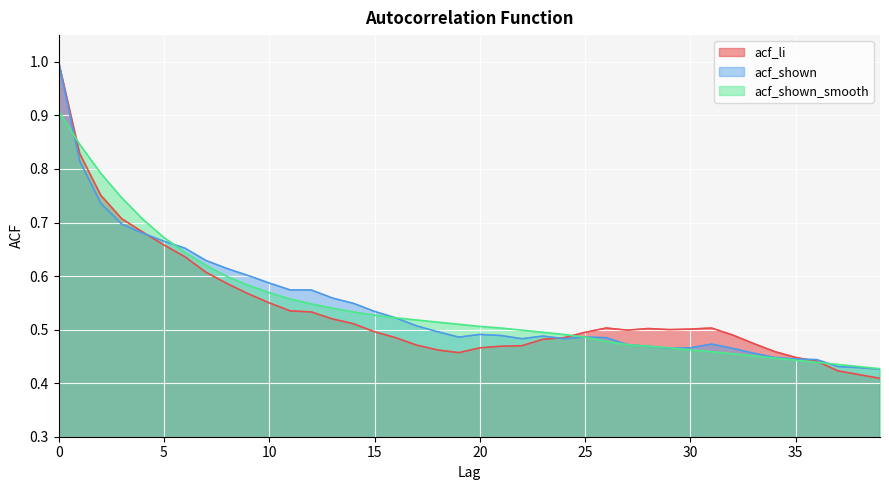

Is it true that acf_shown equals 0.4 at 36?

True